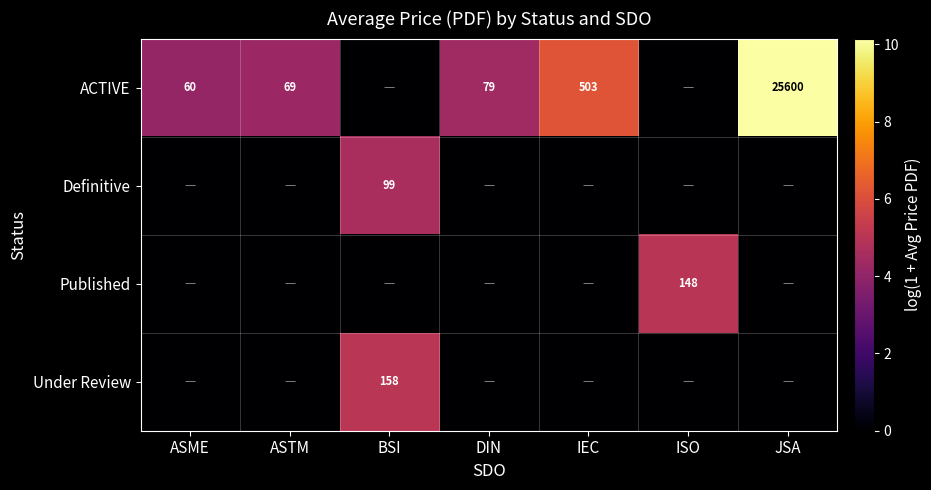

The ACTIVE series shows 37690 at JSA. True or false?

False